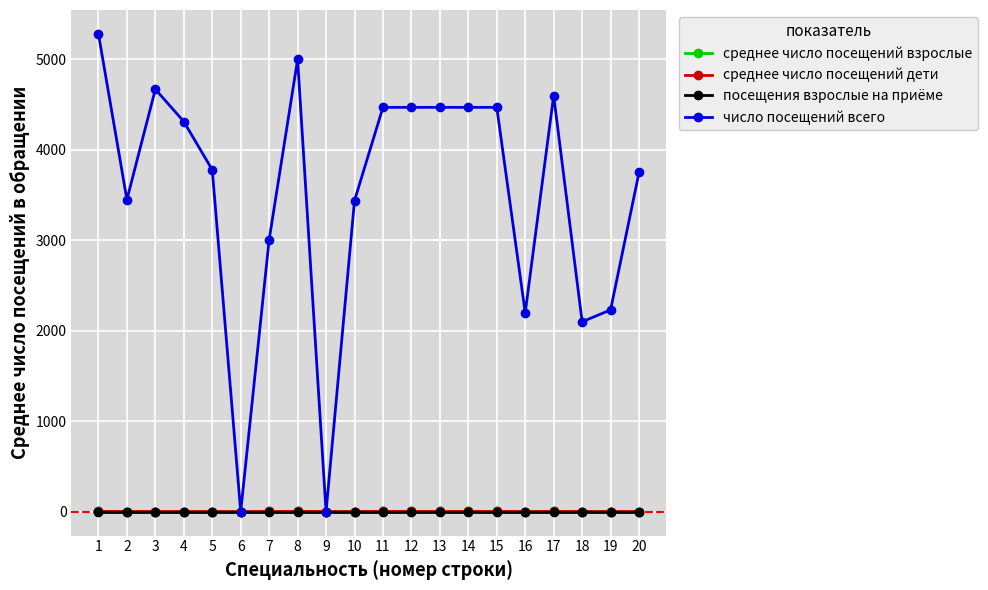

How many lines are shown in the chart?

4